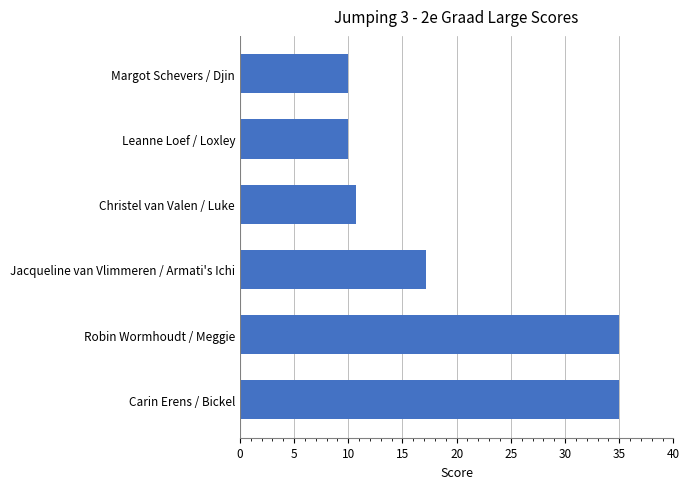

Count the number of data series in this chart.

1